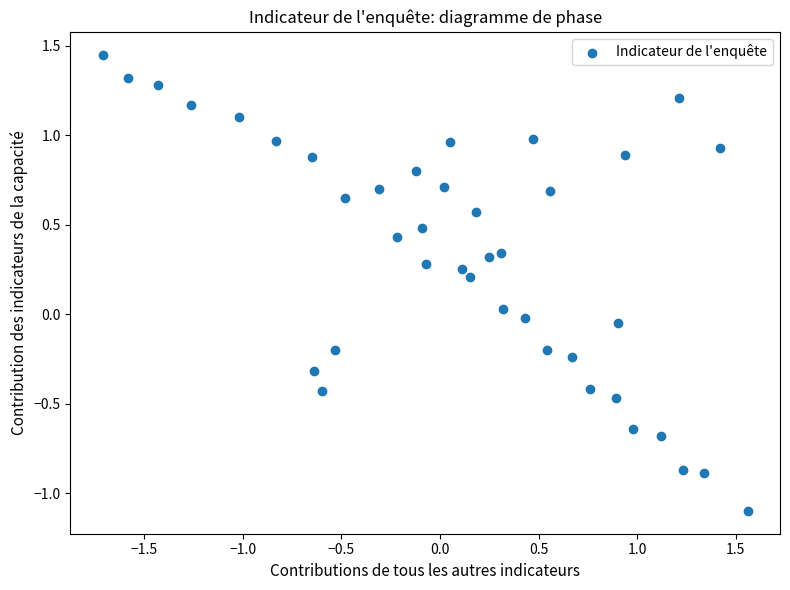

What is the range of X values (max minus min)?

3.3